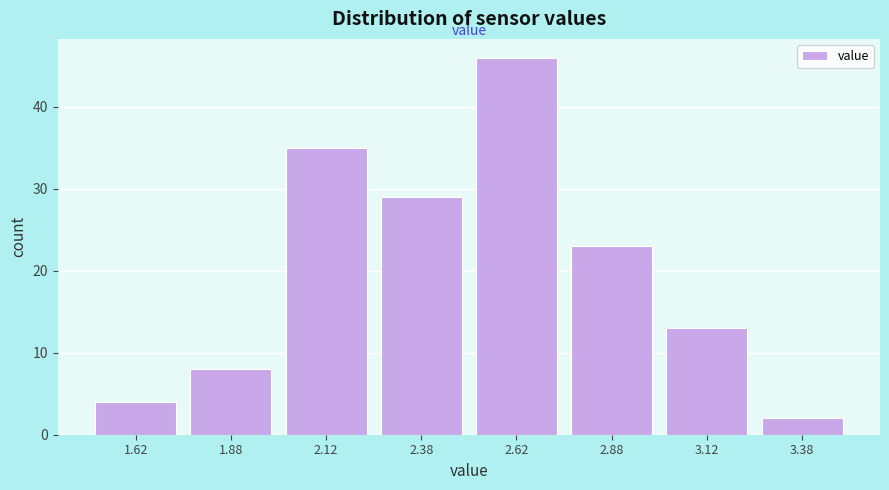

Which range on the x-axis has the tallest bar?

2.50 to 2.75